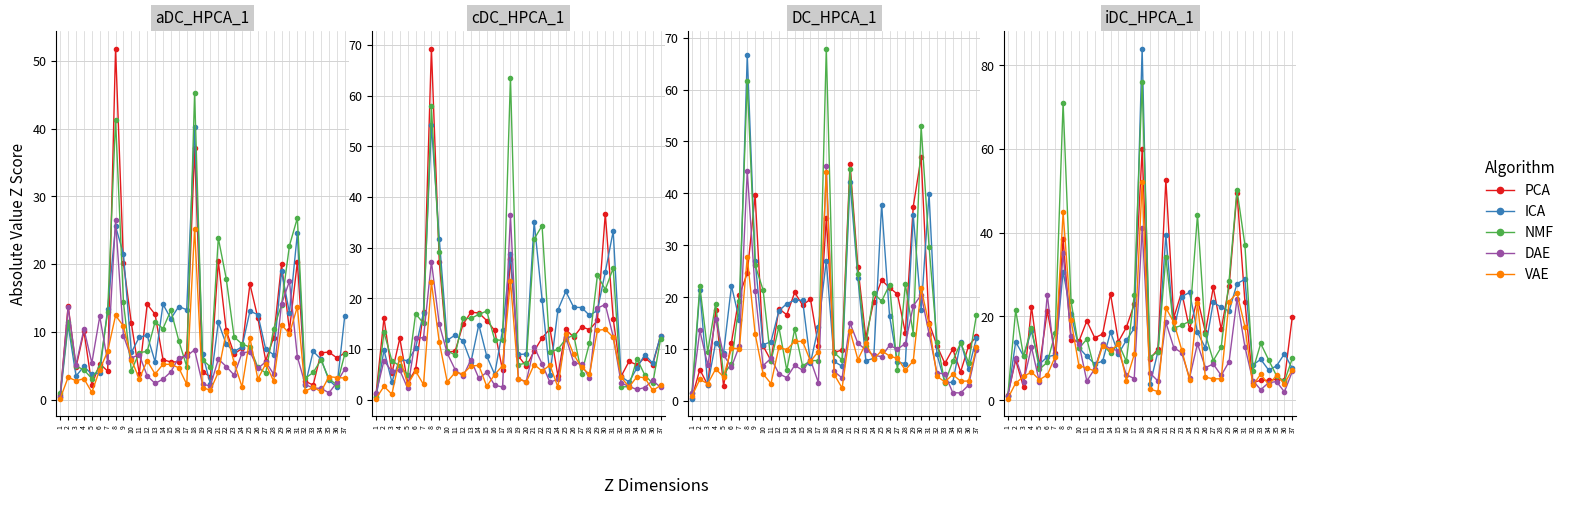

Is it true that GASKET/SEAL equals 4.8 at 13?

False